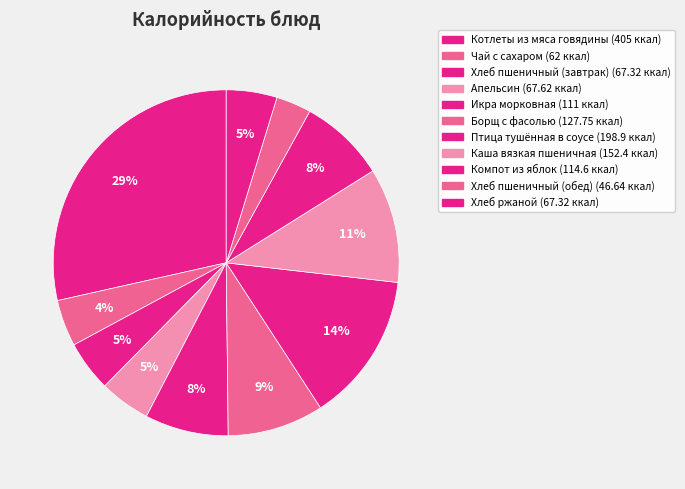

How much of the chart is everything except Хлеб пшеничный (завтрак)?

95.3%